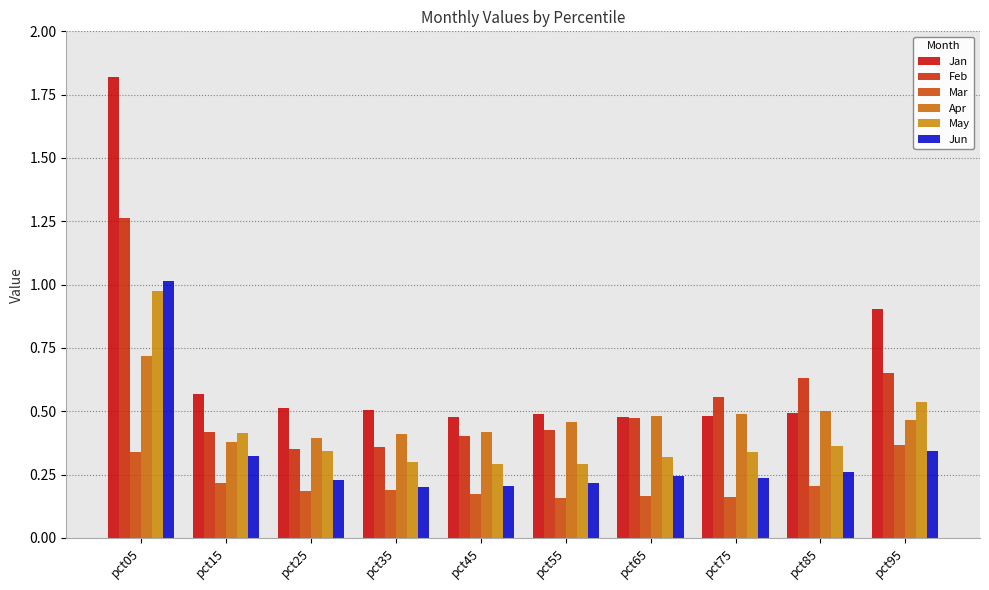

At how many categories does at least one series exceed 0?

10